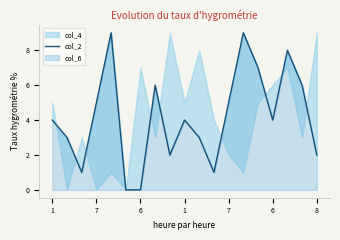

What is the sum of all values?

79